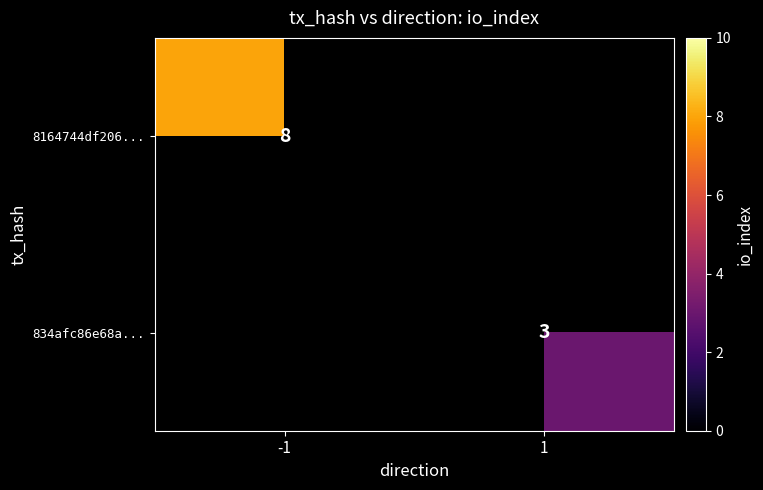

The 834afc86e68a... series shows 1 at 1. True or false?

False